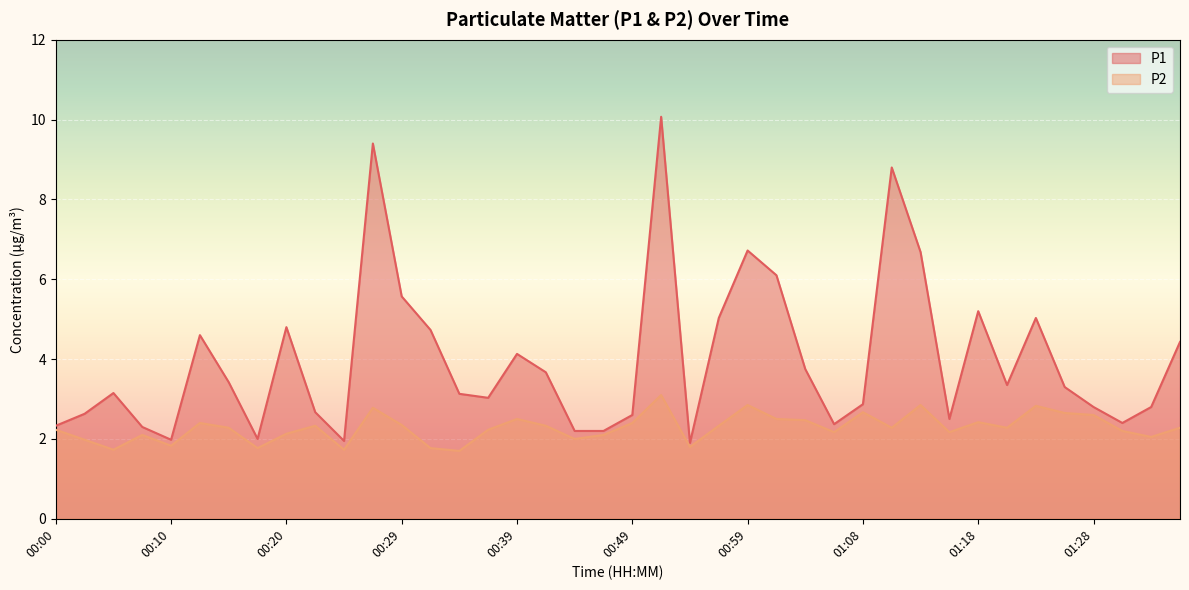

At which category does P2 reach its first local valley?

00:05